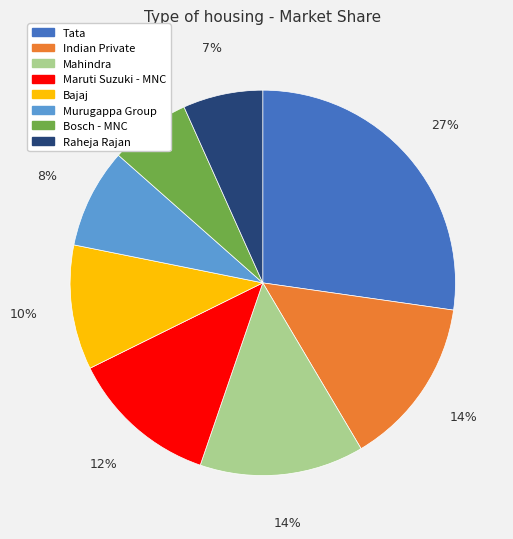

To the nearest percent, what portion does Mahindra represent?

14%